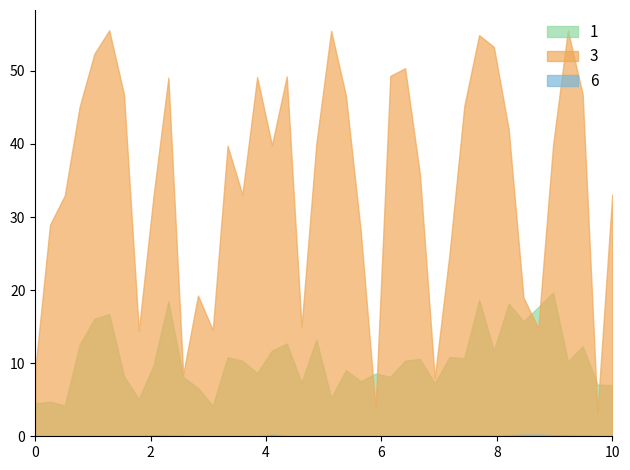

How many lines are shown in the chart?

3